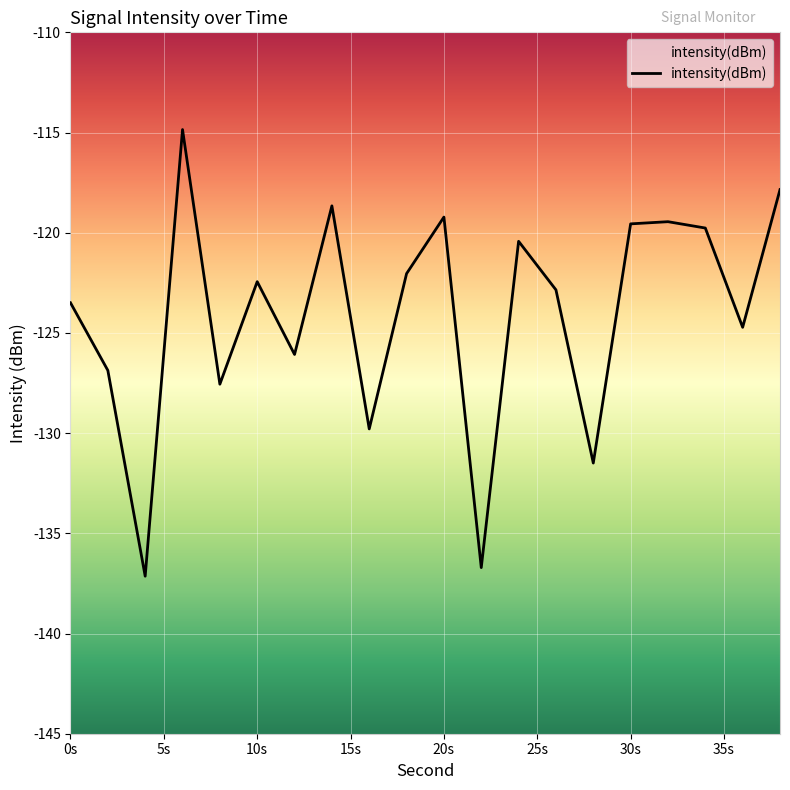

True or false: the data shows -119.2 at 20s.

True